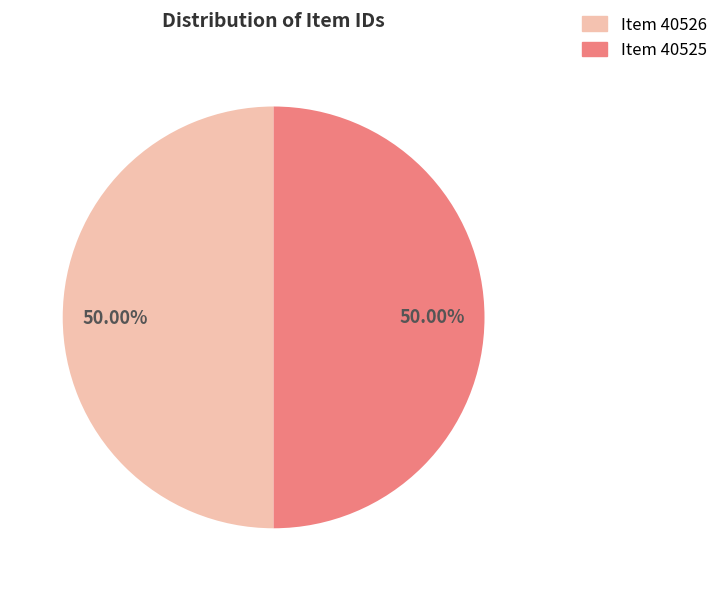

Do Item 40525 and Item 40526 together represent more than half of the pie?

Yes